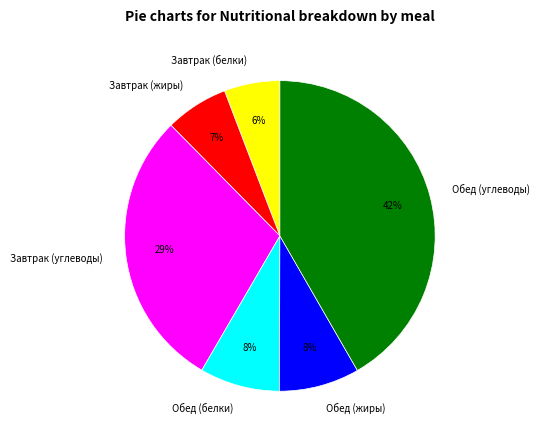

Between Обед (жиры) and Обед (углеводы), which is larger?

Обед (углеводы)